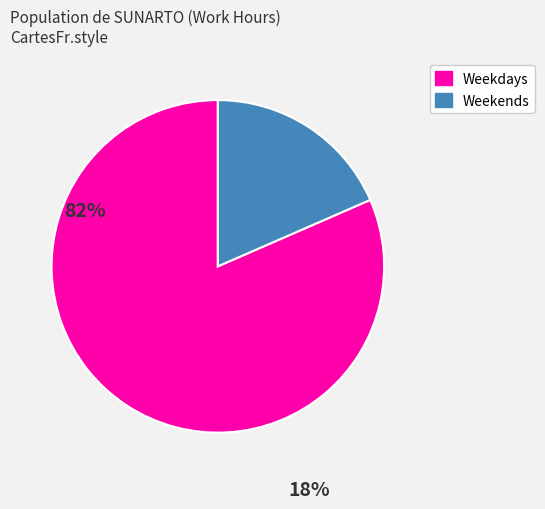

Is there a majority slice in this chart?

Yes